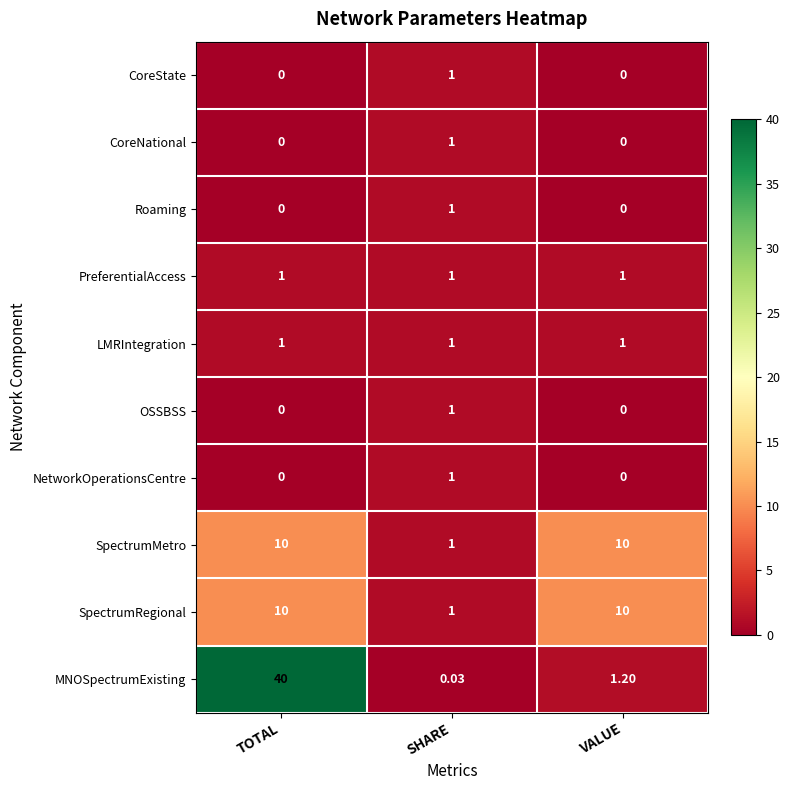

Which series has the largest total across all categories?

MNOSpectrumExisting